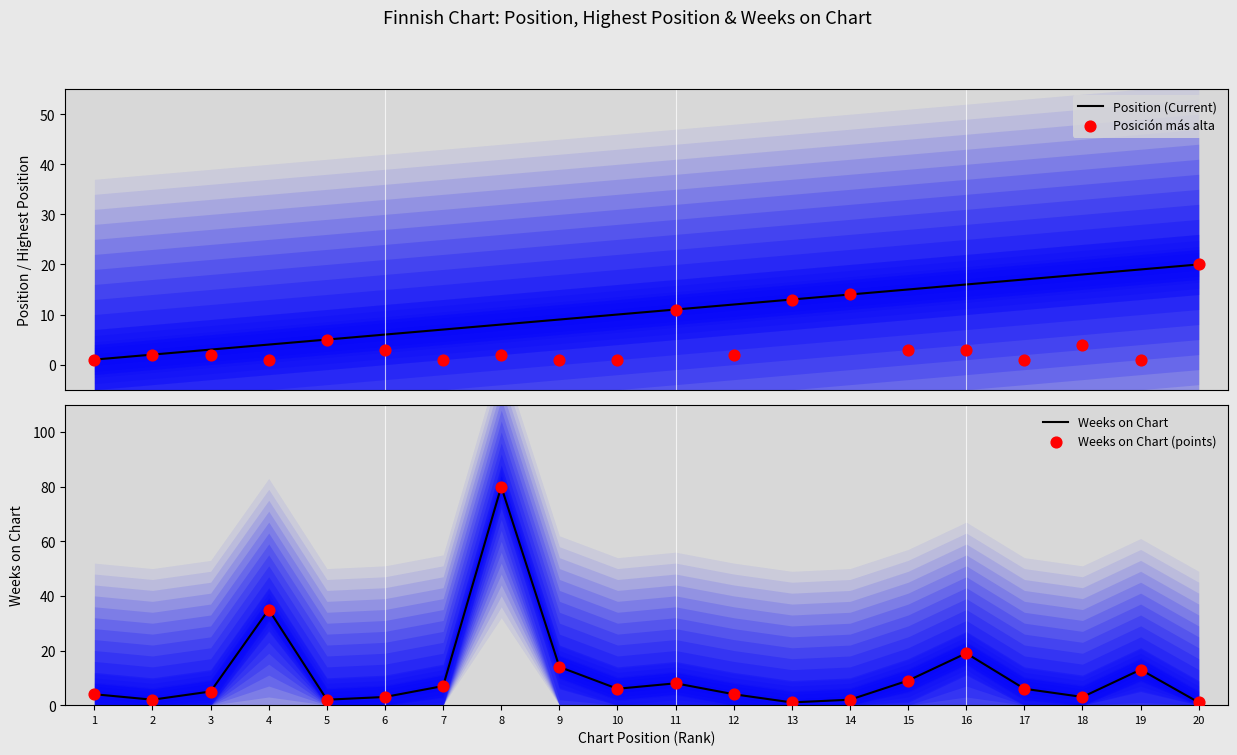

Which series has the largest total across all categories?

Weeks on Chart